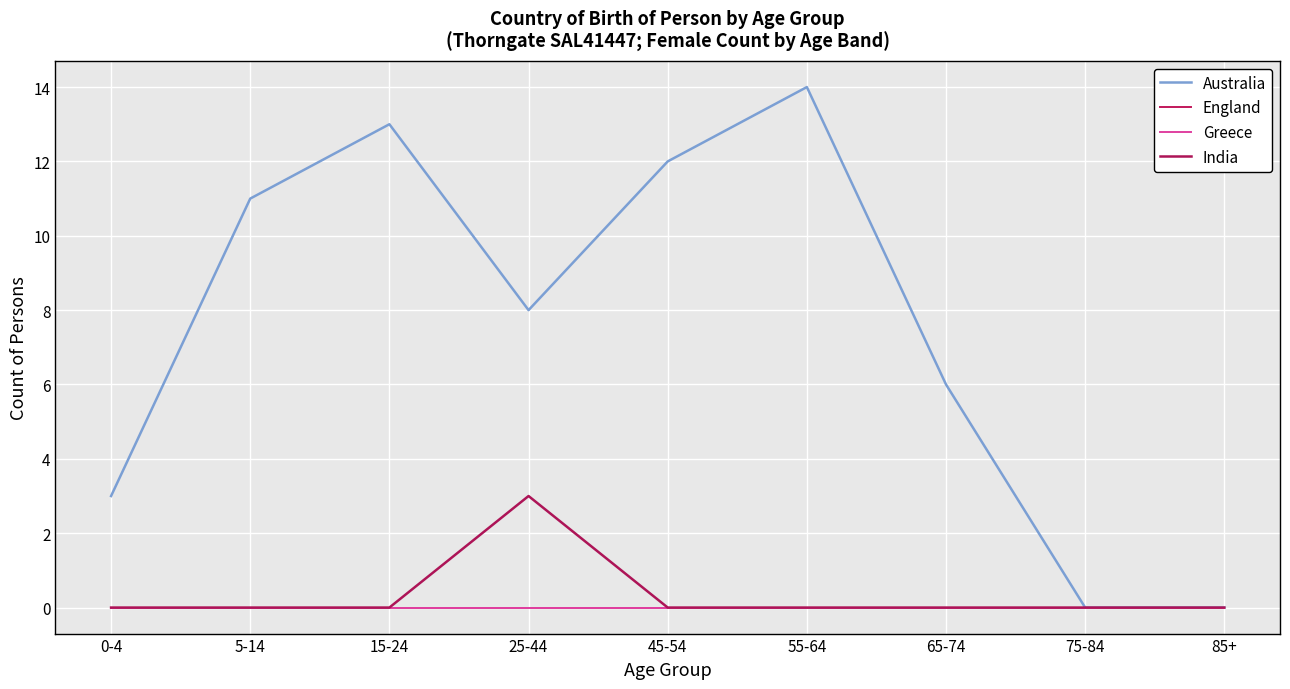

Does the chart have visible grid lines?

Yes